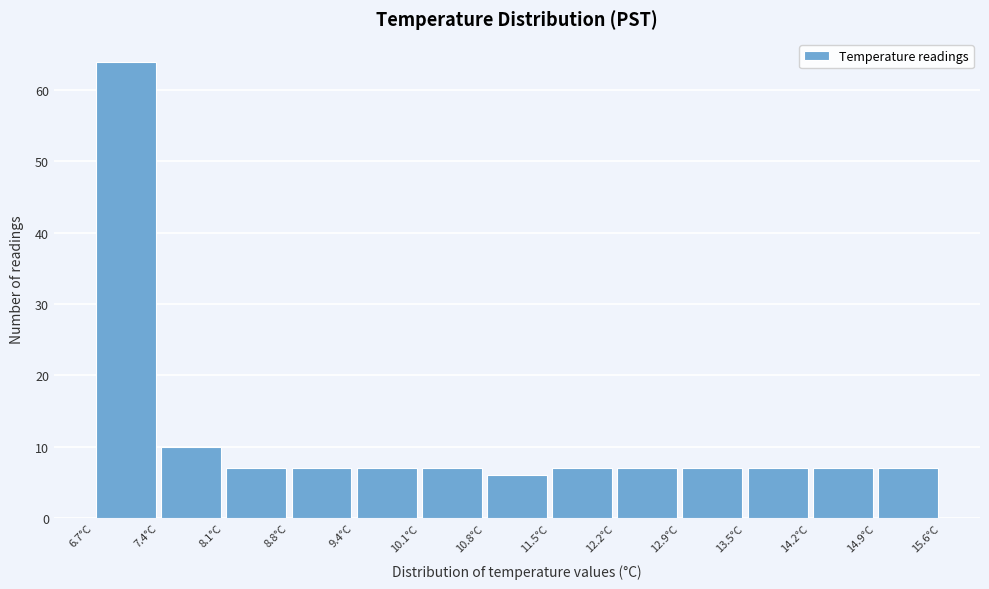

Over which range of the x-axis is the bar tallest?

6.7 to 7.4